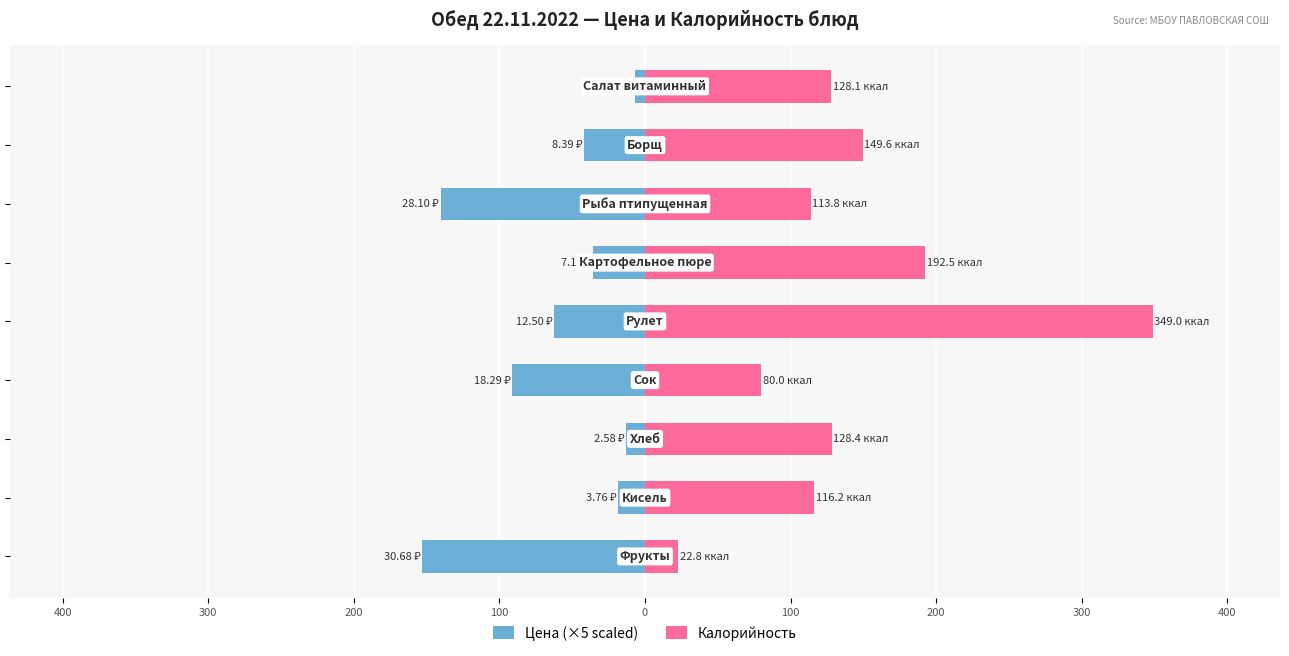

Between 100 and 300, which series saw the biggest shift?

Калорийность